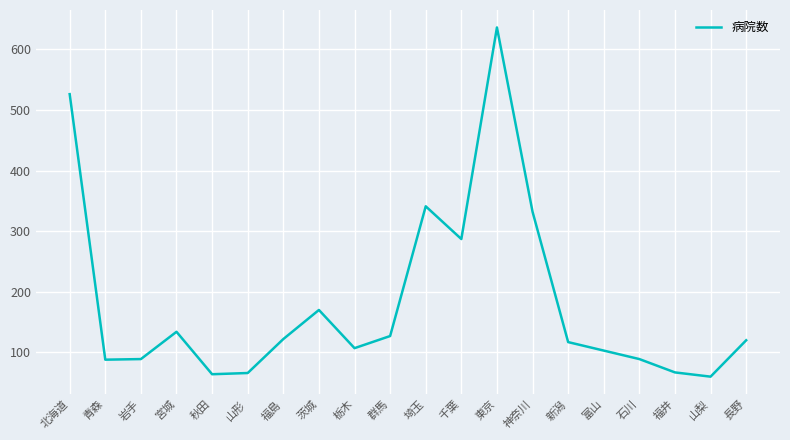

What is the change in value from 青森 to 福島?

+34